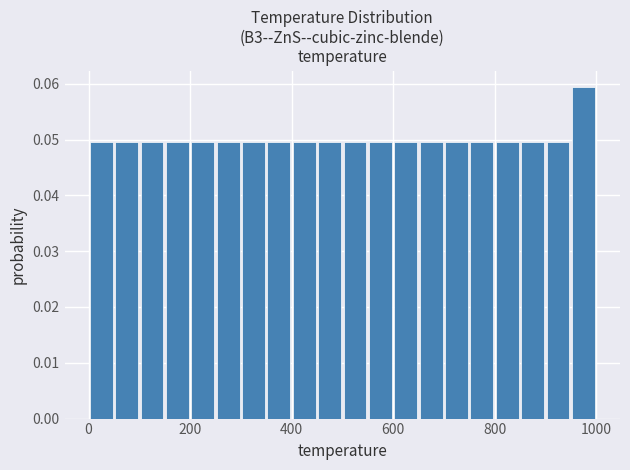

Read against the x-axis, roughly where is the centre of the tallest bar?

980